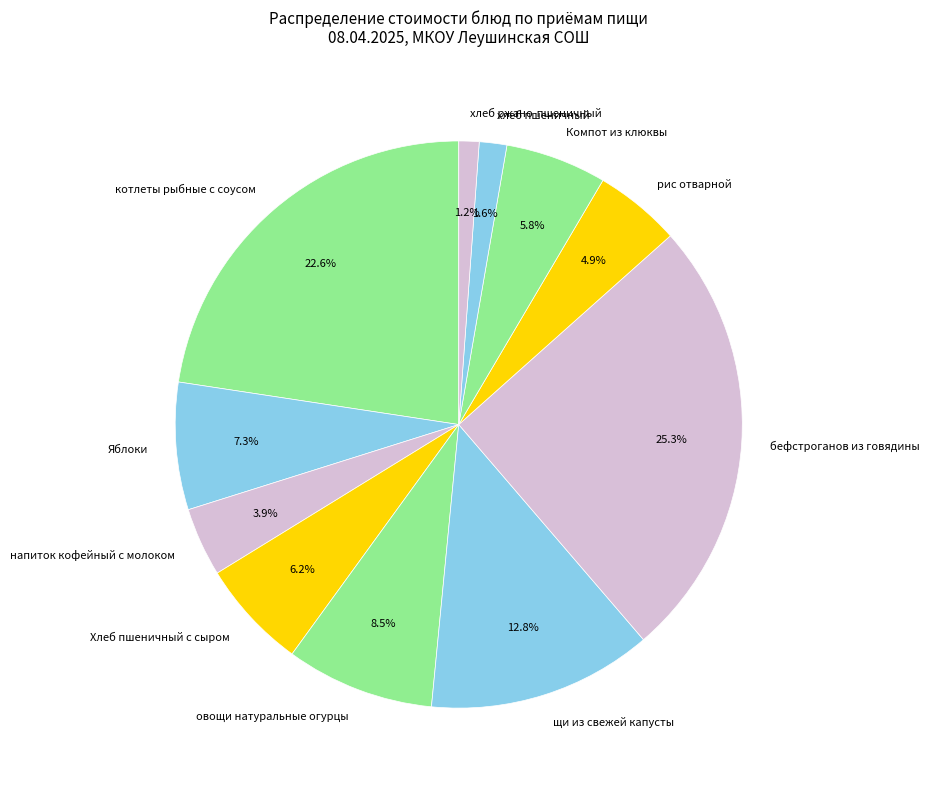

To the nearest percent, what is the average slice percentage?

9%